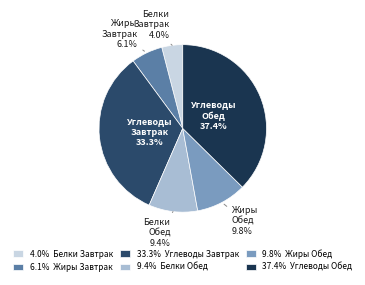

Is Белки Завтрак the majority of the pie?

No